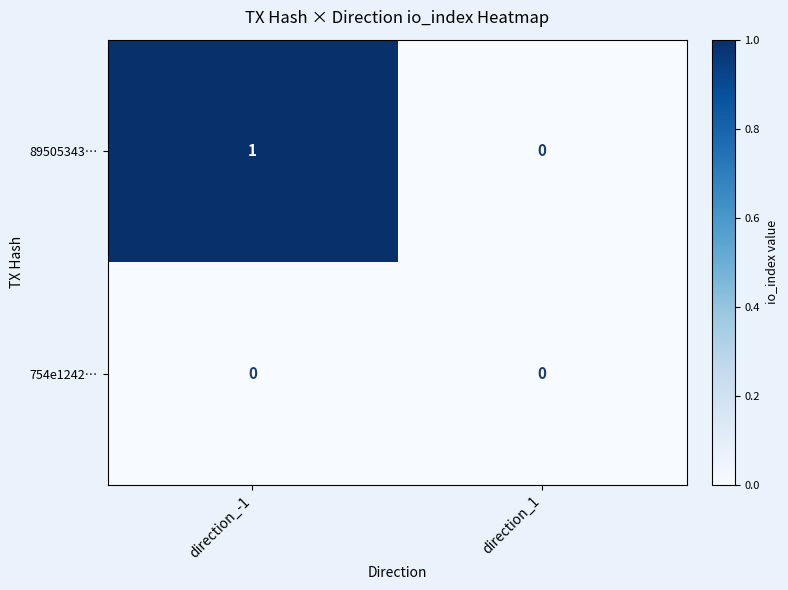

List the series in order of their peak value, lowest first.

754e1242…, 89505343…